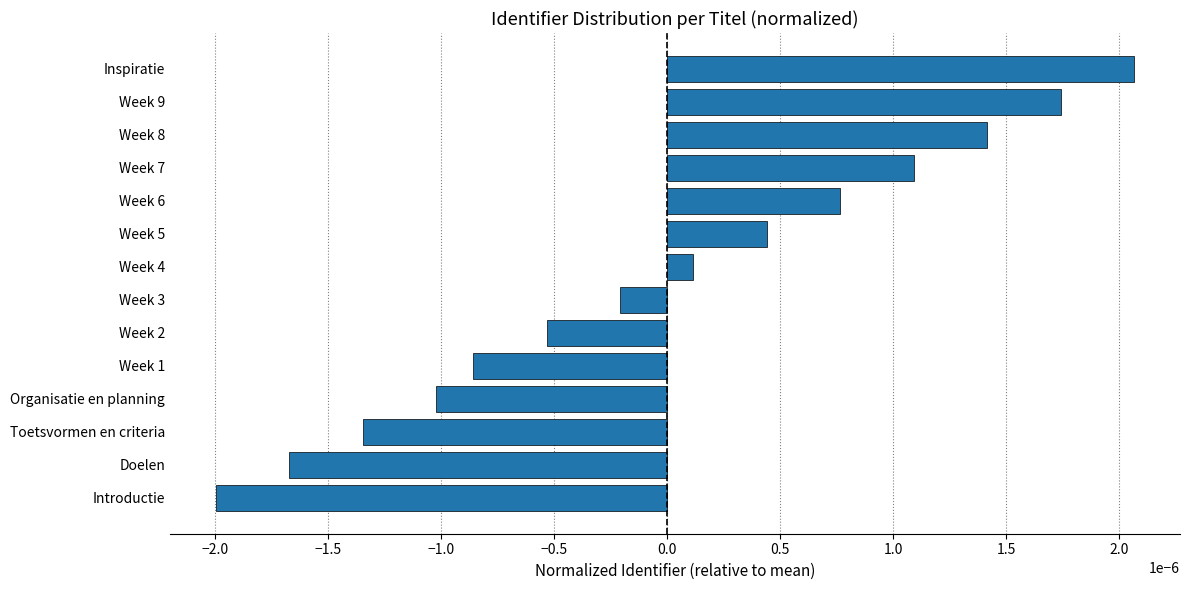

List the labels in order of value, largest first.

Inspiratie, Week 9, Week 8, Week 7, Week 6, Week 5, Week 4, Week 3, Week 2, Week 1, Organisatie en planning, Toetsvormen en criteria, Doelen, Introductie